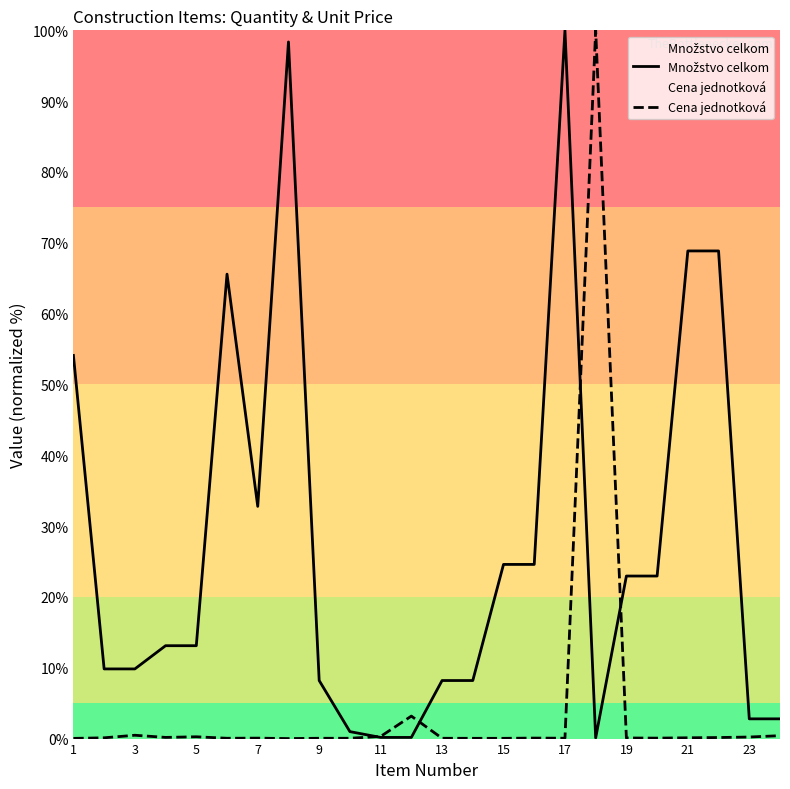

How many lines are shown in the chart?

2